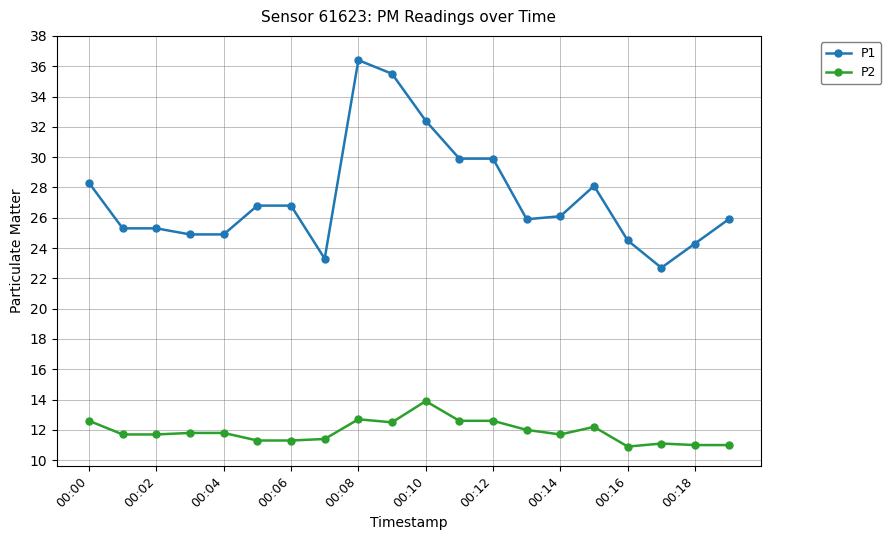

What is the value of the P1 point at the 11th from the left?

32.4